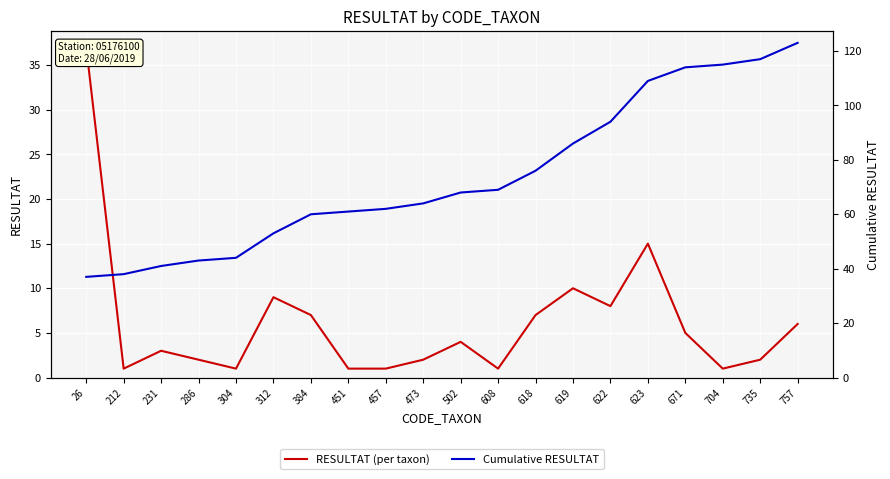

What are all the series names shown in the legend?

RESULTAT (per taxon), Cumulative RESULTAT